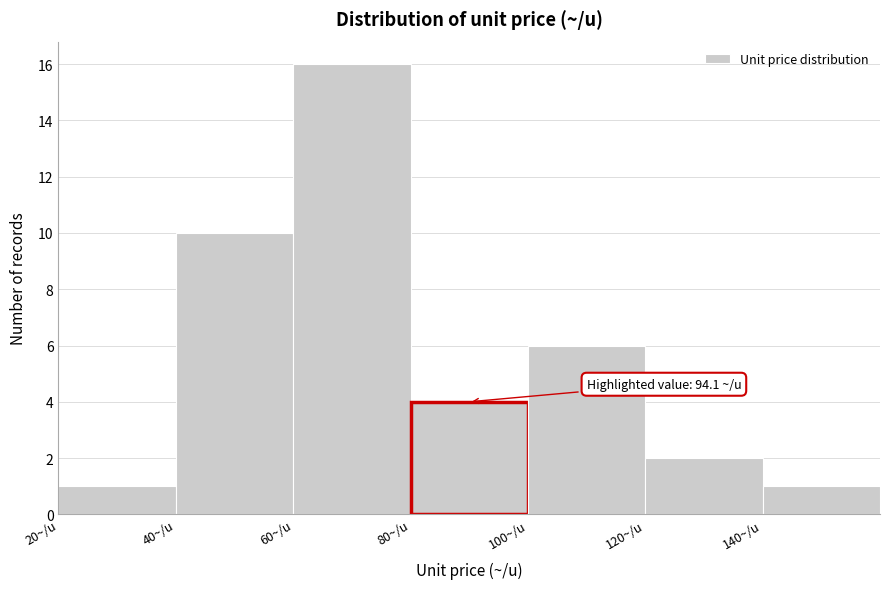

Over which range of the x-axis is the bar tallest?

60 to 80